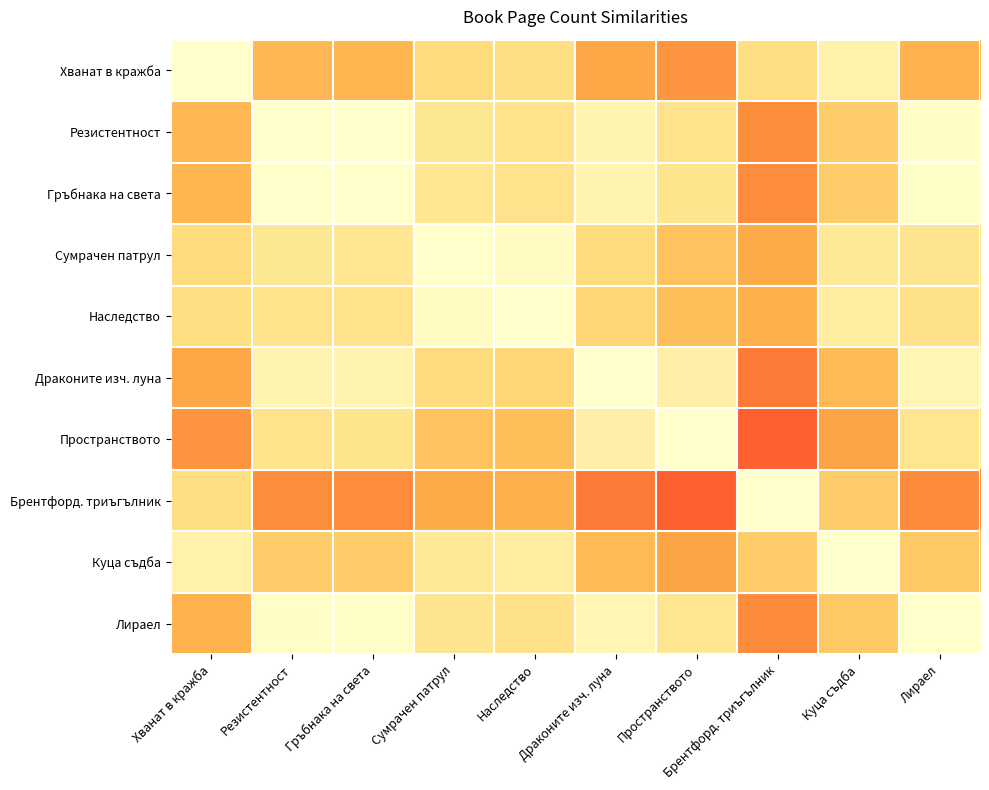

Which series has the widest spread of values?

Пространството